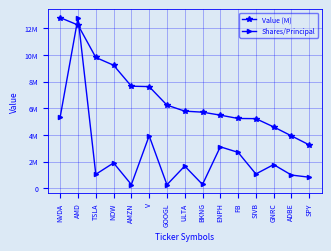

What is the value of the Shares/Principal point at the 3rd from the left?

1039900.6